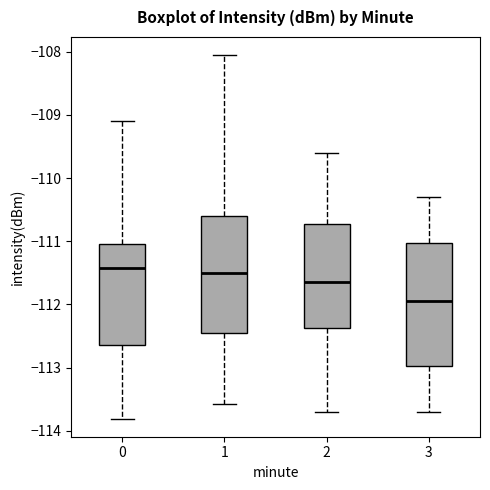

Which box's median line is the lowest?

3